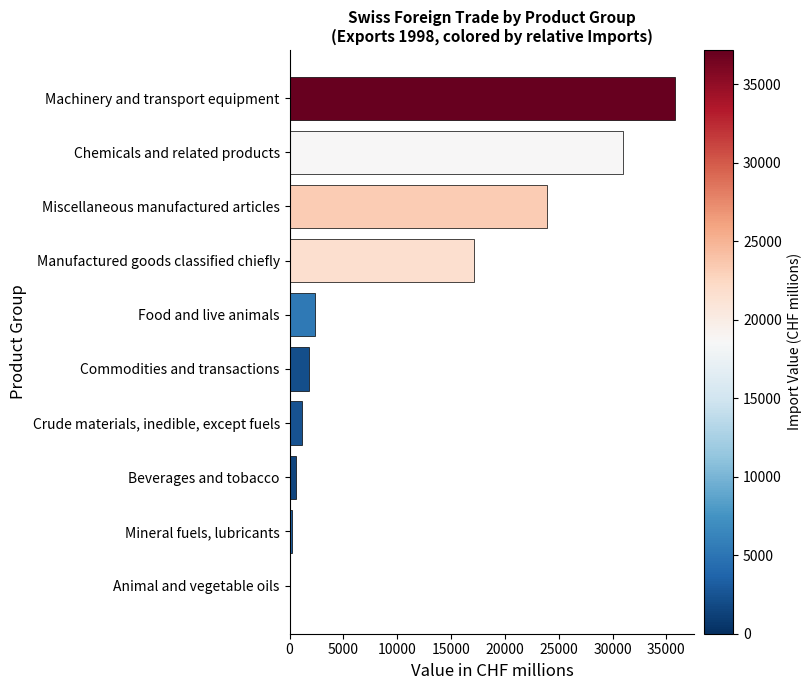

Are the bars horizontal?

Yes